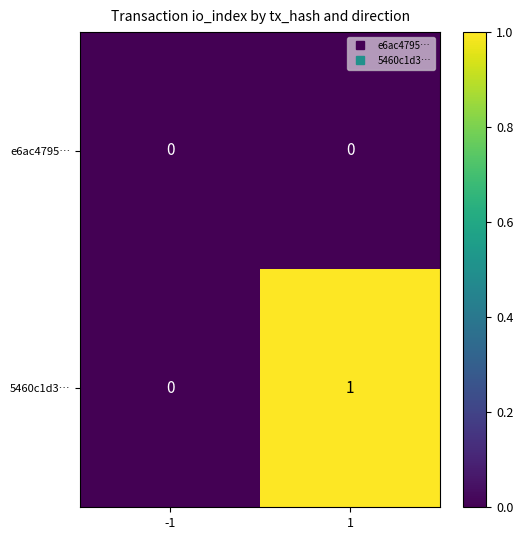

Between -1 and 1, which series saw the biggest shift?

5460c1d3…